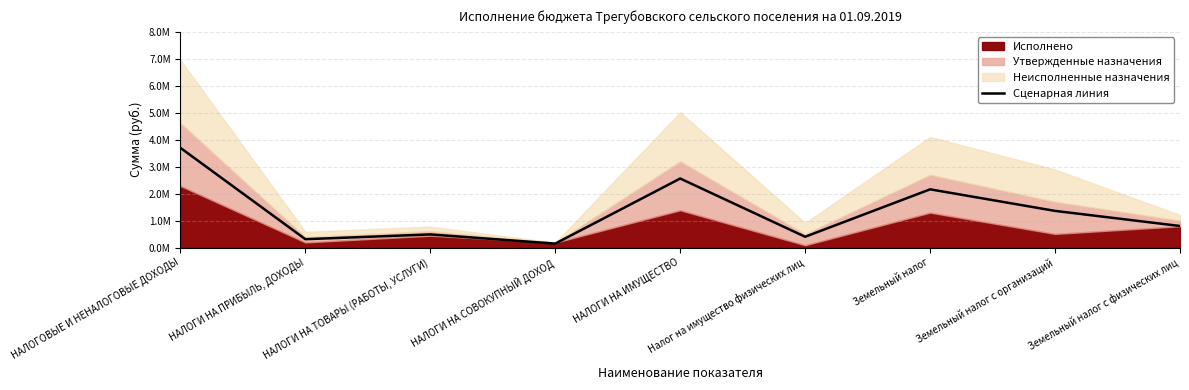

What is the change in value from Налог на имущество физических лиц to Земельный налог?

+1759200.0